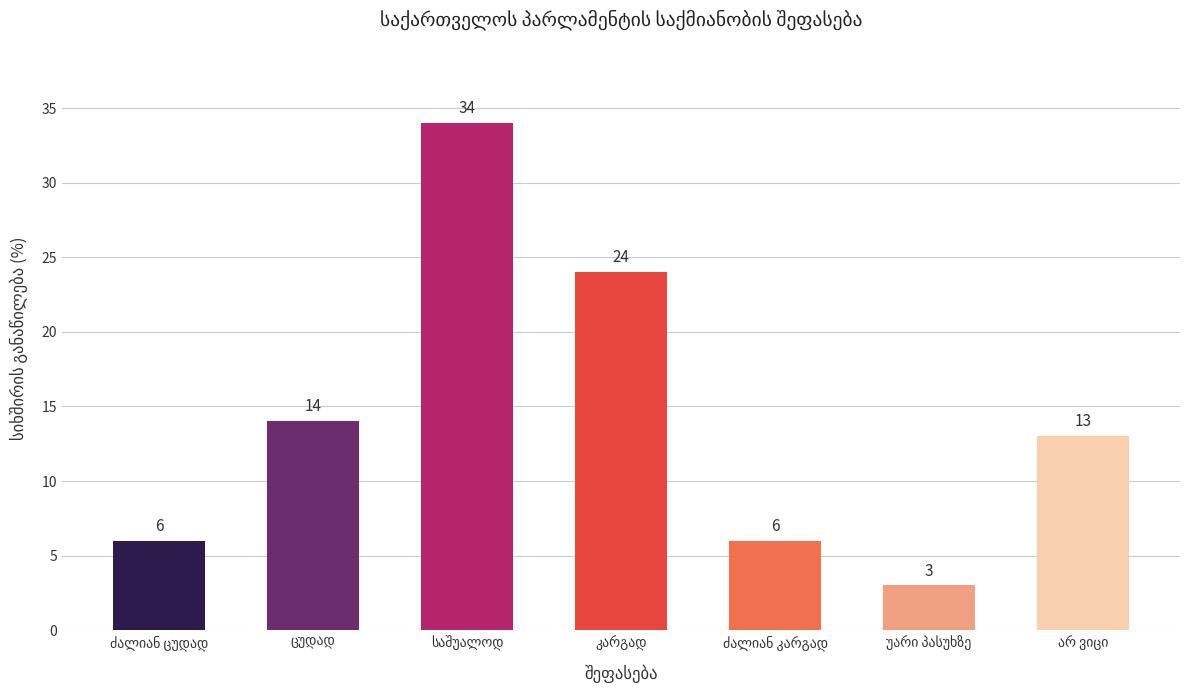

What is the minimum value shown in the chart?

3